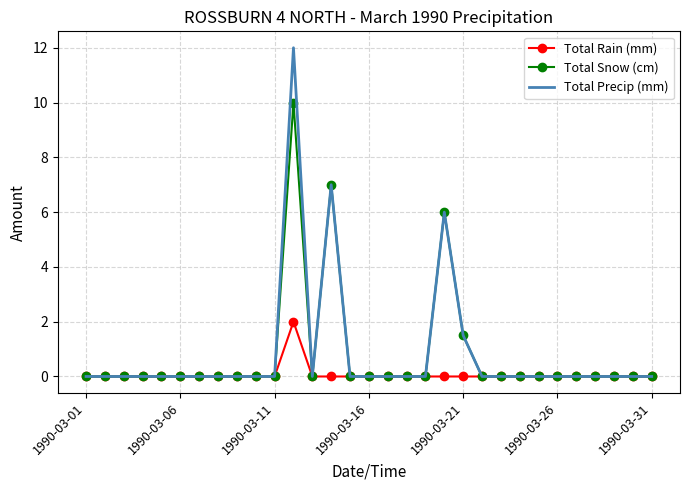

Which series has the largest range (max minus min)?

Total Precip (mm)